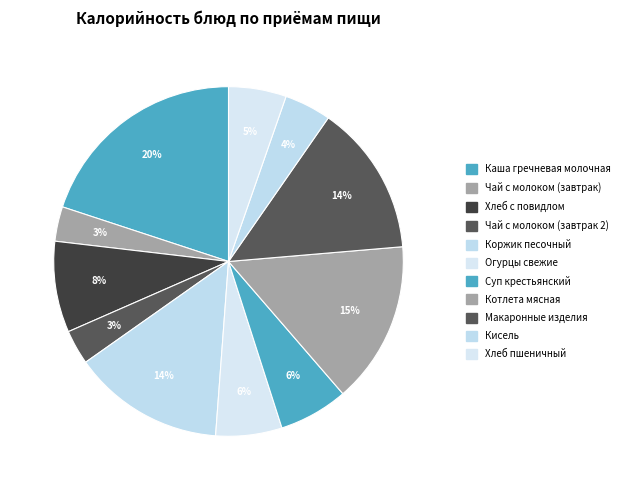

The Чай с молоком (завтрак) slice represents 3% of the pie. True or false?

True